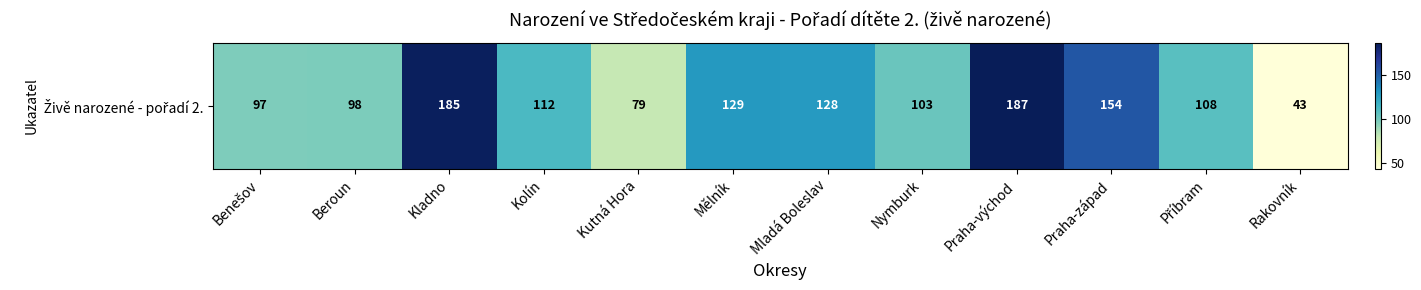

What is the change in value from Kutná Hora to Mladá Boleslav?

+49